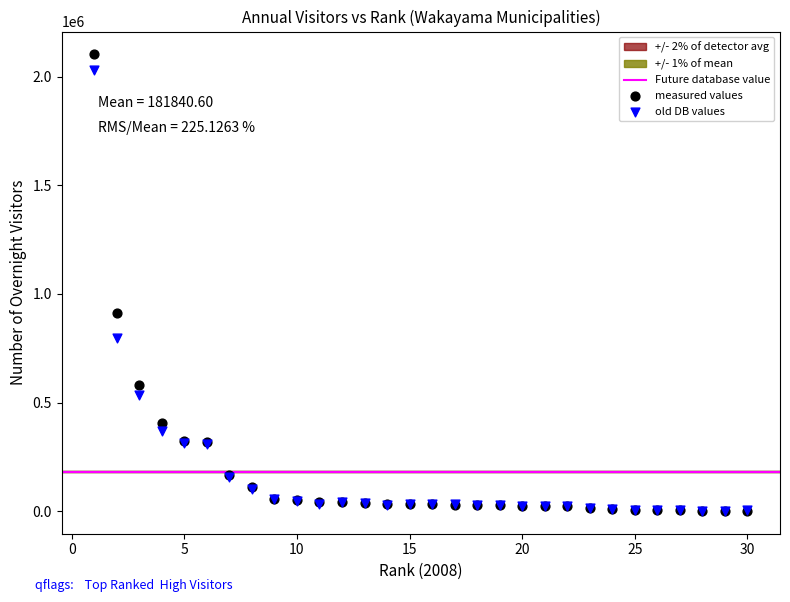

Across all series, what Y value is closest to 1052100?

912933